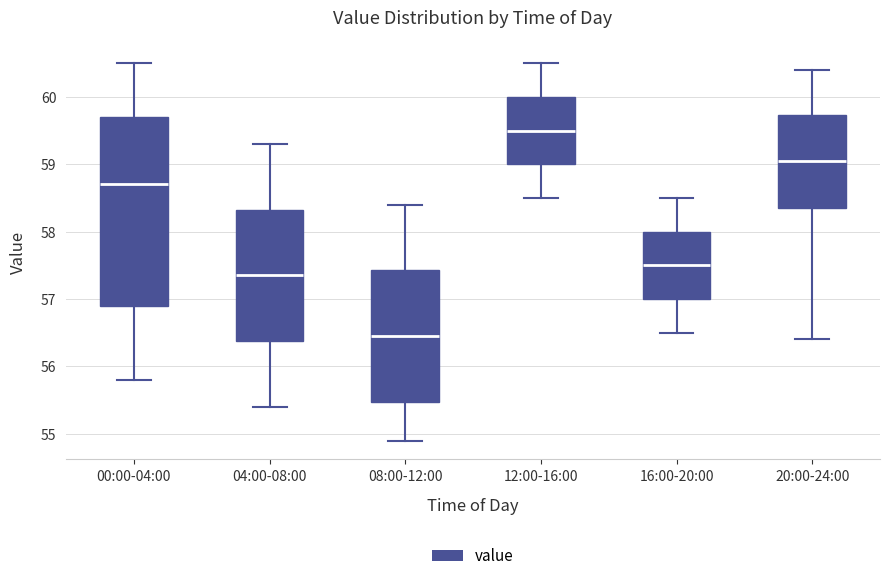

Reading left to right, read every box against the y-axis: the position of its median line, the range the box covers, and the ends of its whiskers. The values are not printed on the chart, so give them approximately, as read against the axis.

00:00-04:00: median 58.7, box 56.9 to 59.7, whiskers 55.8 to 60.5
04:00-08:00: median 57.4, box 56.4 to 58.3, whiskers 55.4 to 59.3
08:00-12:00: median 56.5, box 55.5 to 57.4, whiskers 54.9 to 58.4
12:00-16:00: median 59.5, box 59.0 to 60.0, whiskers 58.5 to 60.5
16:00-20:00: median 57.5, box 57.0 to 58.0, whiskers 56.5 to 58.5
20:00-24:00: median 59.1, box 58.4 to 59.7, whiskers 56.4 to 60.4